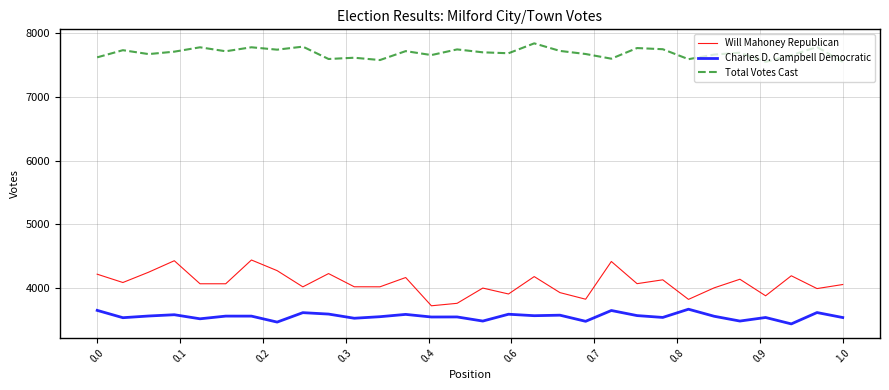

True or false: Charles D. Campbell Democratic and Will Mahoney Republican cross at least once.

False